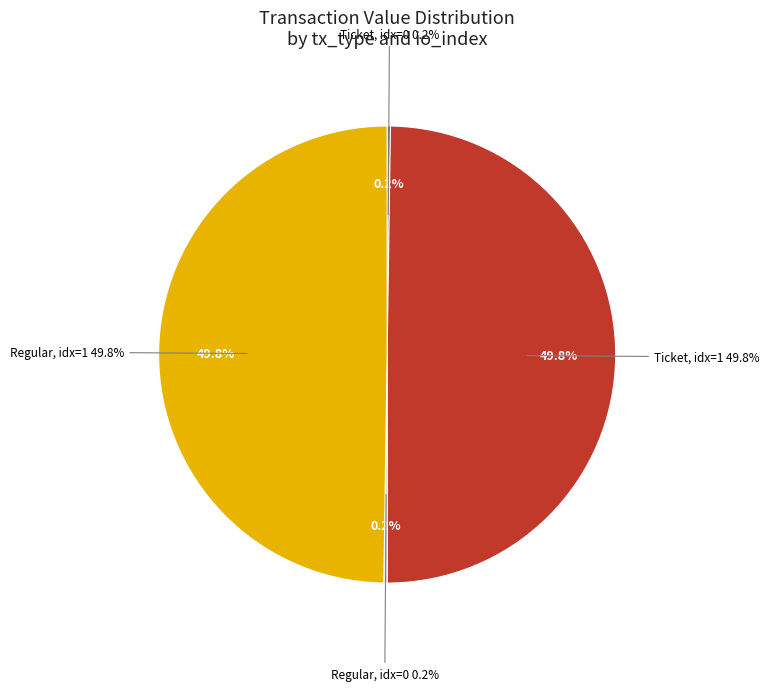

Is the sum of Regular (io_index=0) and Ticket (io_index=1) greater than half?

No